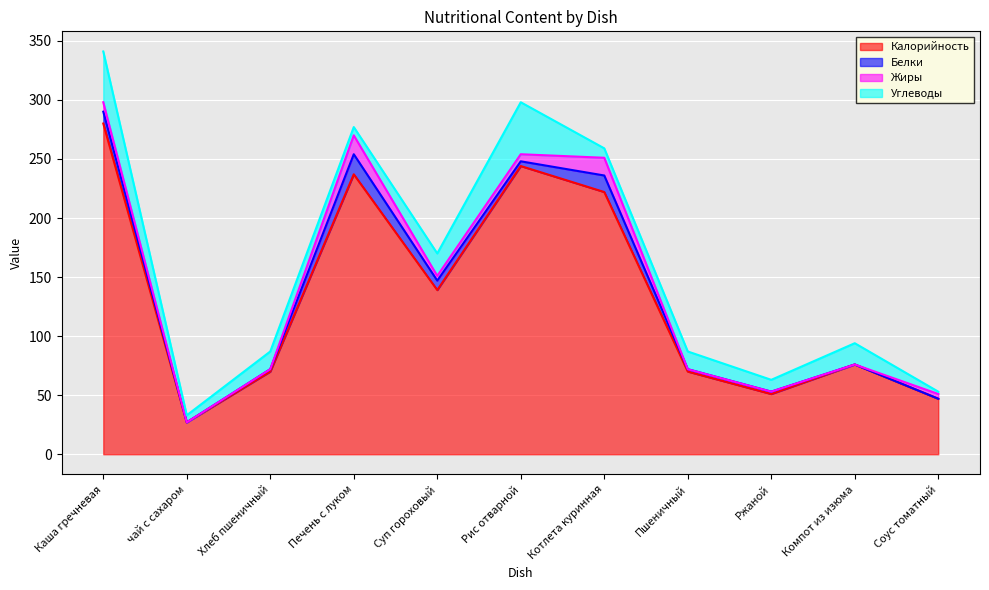

What is the spread (max minus min) of values at Рис отварной?

240